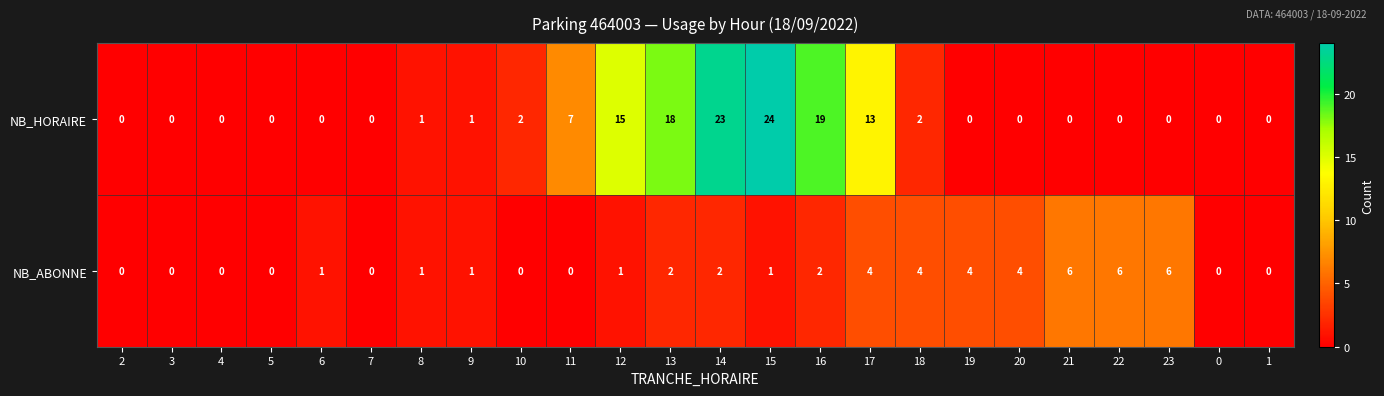

True or false: NB_ABONNE has a value of 0 at 4.

True